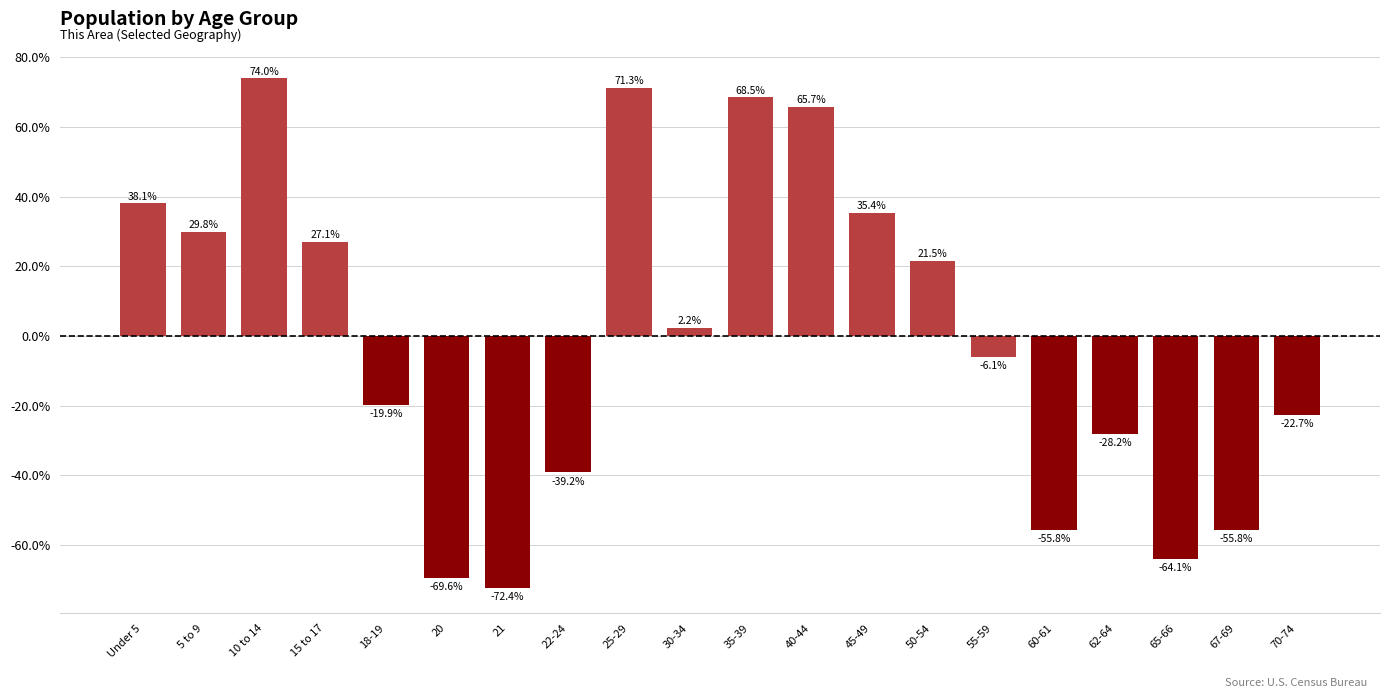

List the labels in order of value, smallest first.

21, 20, 65-66, 60-61, 67-69, 22-24, 62-64, 70-74, 18-19, 55-59, 30-34, 50-54, 15 to 17, 5 to 9, 45-49, Under 5, 40-44, 35-39, 25-29, 10 to 14